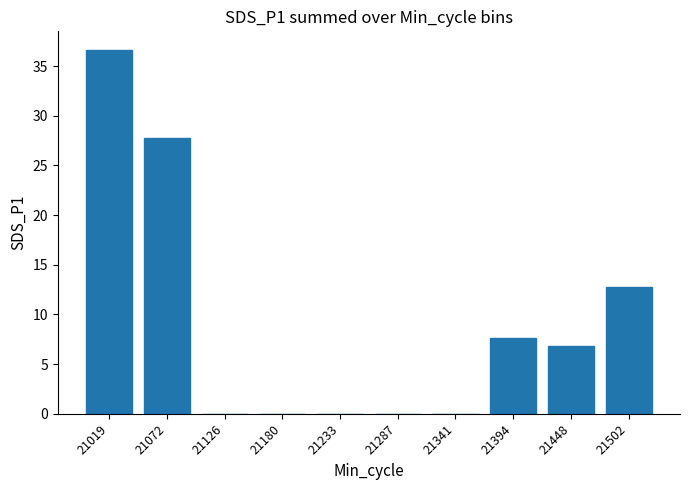

Reading left to right, transcribe all the data shown in this chart.

21019=36.7	21072=27.8	21126=0.0	21180=0.0	21233=0.0	21287=0.0	21341=0.0	21394=7.6	21448=6.8	21502=12.7